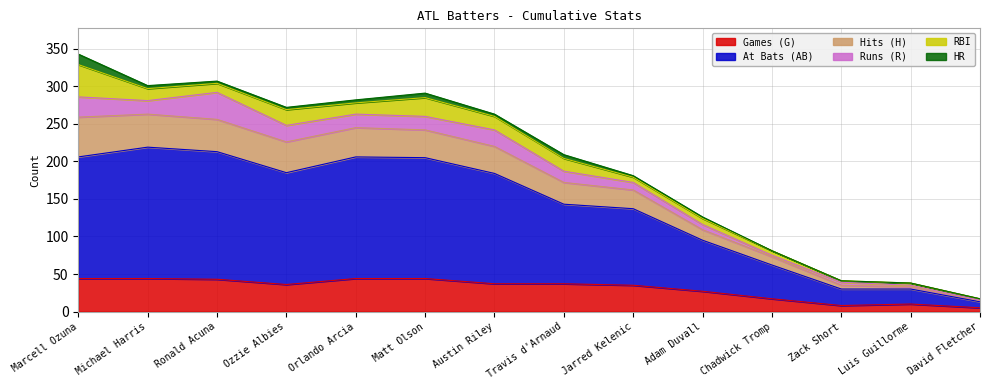

At how many categories does at least one series exceed 297?

3